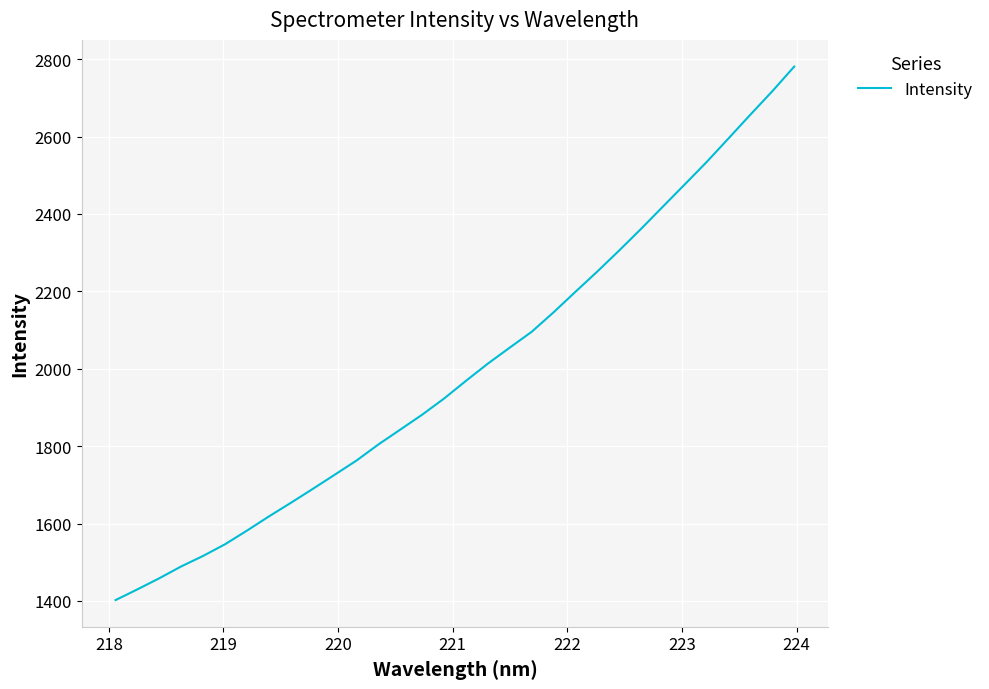

Count the number of categories in the chart.

32